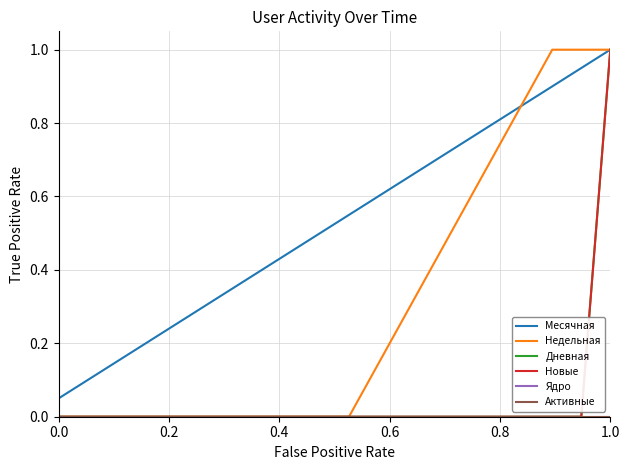

Which series has the largest range (max minus min)?

Недельная